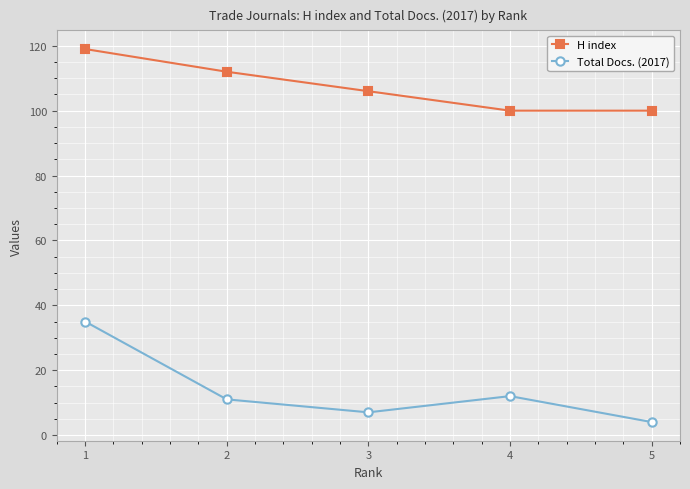

What is the average value of the Total Docs. (2017) series?

14